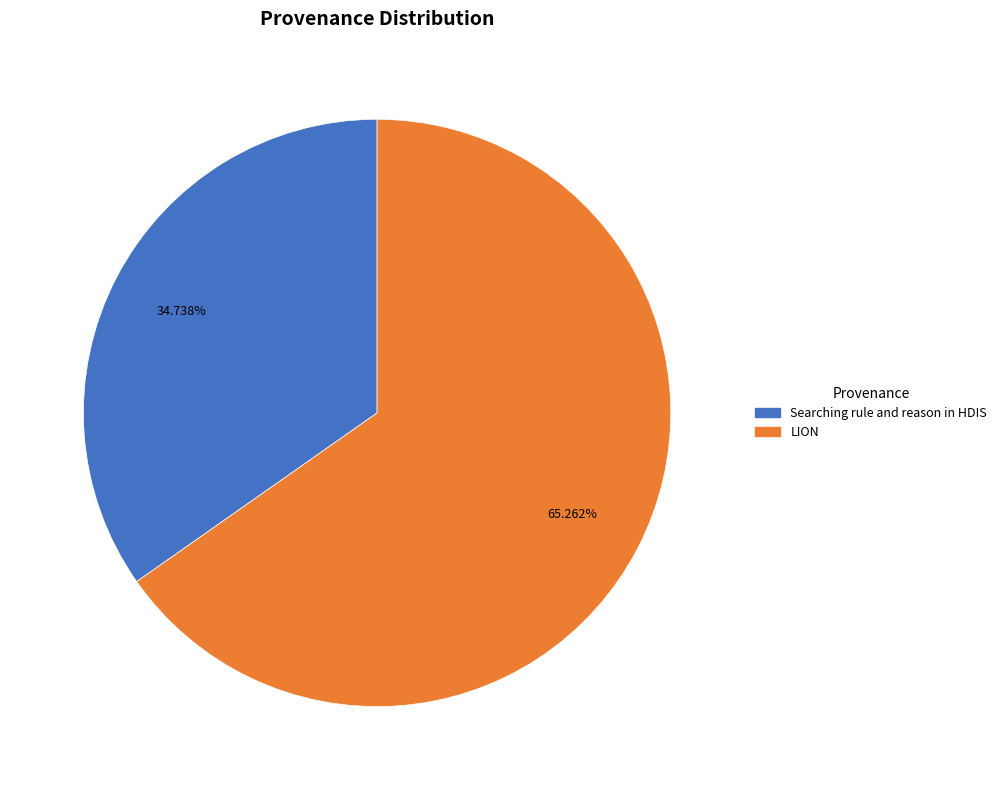

Which category has the biggest portion of the pie?

LION